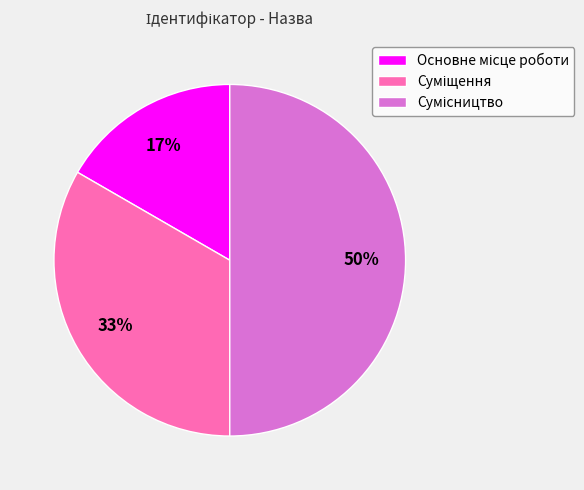

To the nearest percent, what is the difference between the largest and smallest slice percentages?

33%